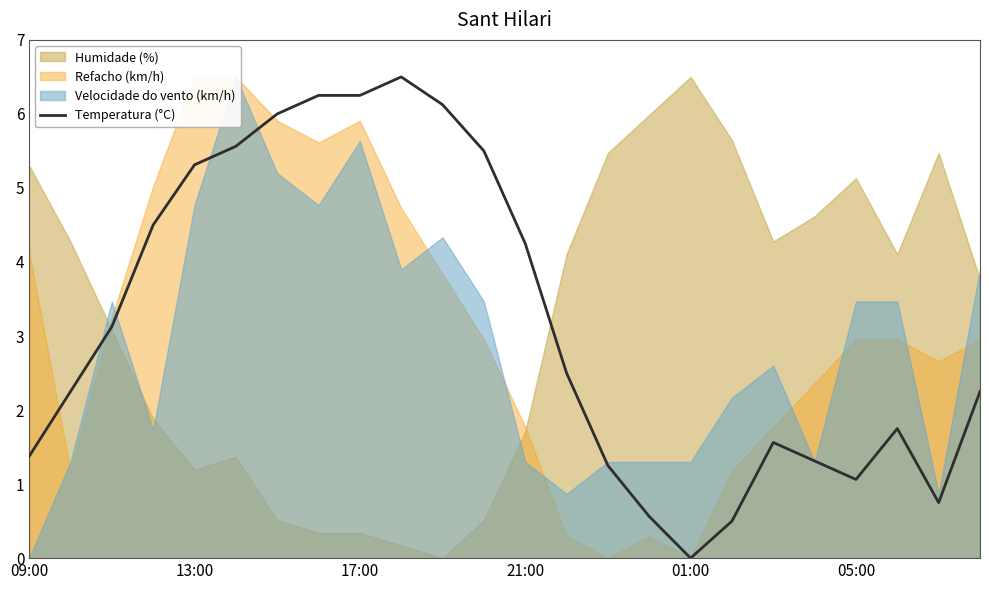

What position from the left is 6?

7